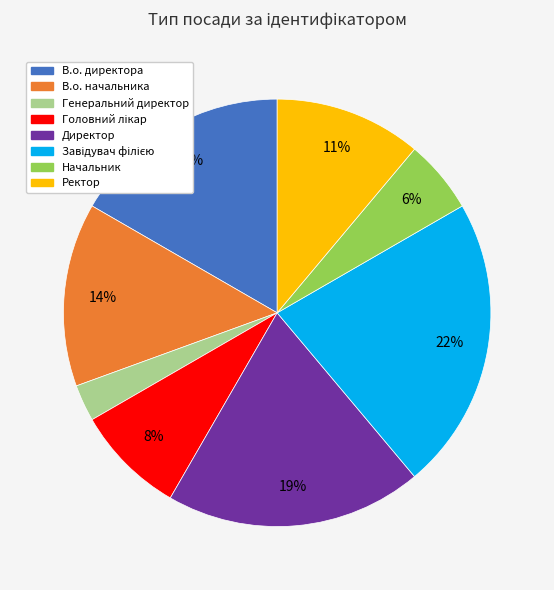

What is the ratio of the value at В.о. директора to the value at В.о. начальника?

1.2